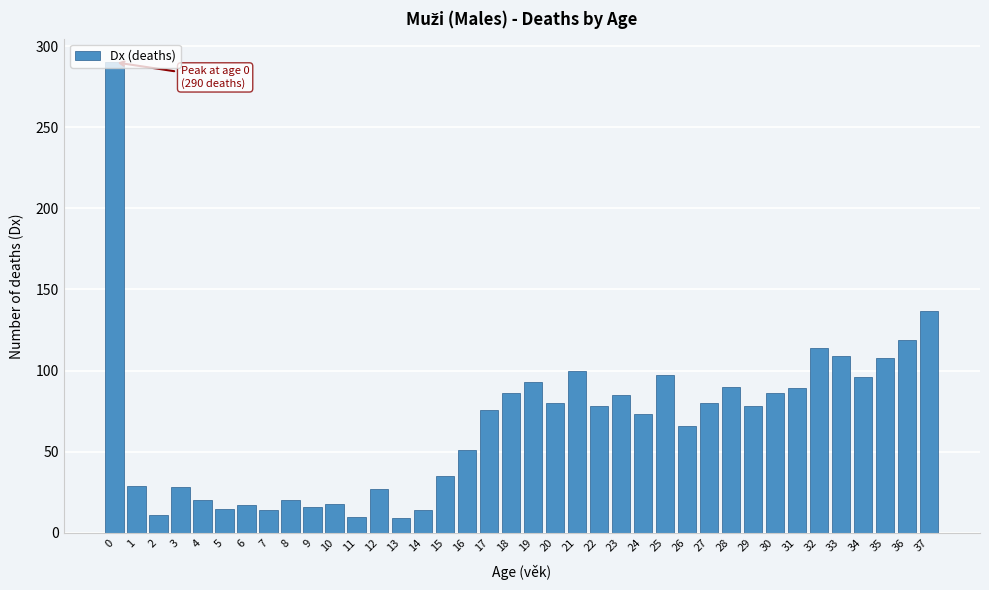

What is the change in value from 21 to 36?

+19